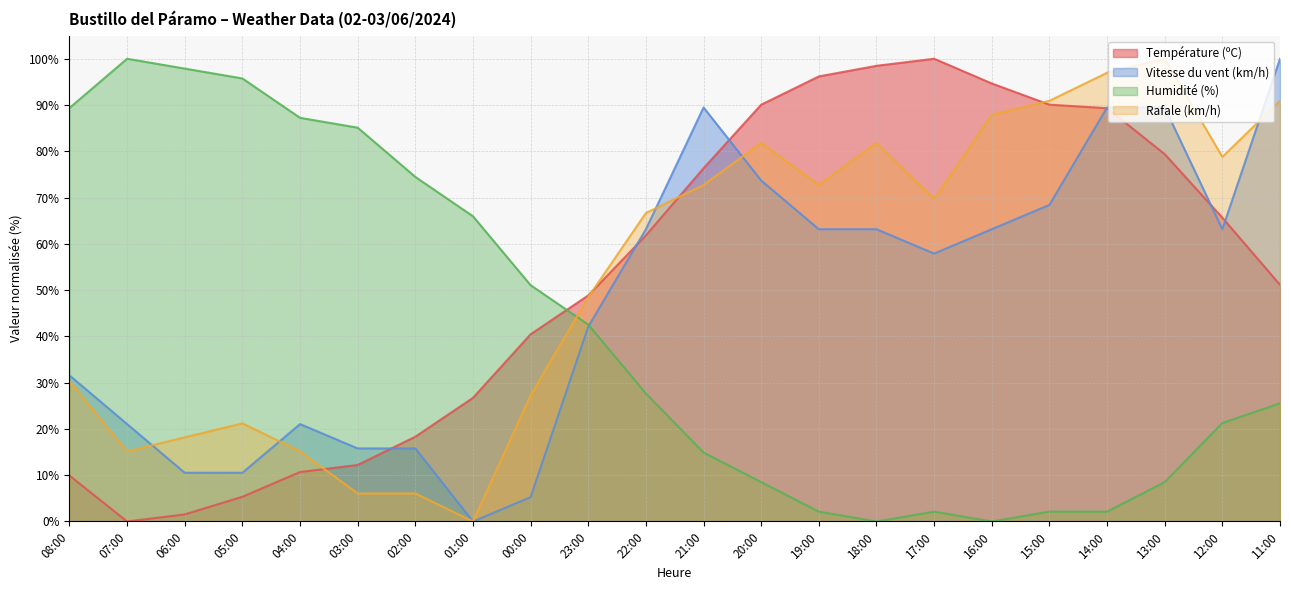

Reading right to left, what are all the values shown in this chart?

Température (ºC): 11:00=51.1	12:00=65.6	13:00=79.4	14:00=89.3	15:00=90.1	16:00=94.7	17:00=100.0	18:00=98.5	19:00=96.2	20:00=90.1	21:00=76.3	22:00=61.8	23:00=48.9	00:00=40.5	01:00=26.7	02:00=18.3	03:00=12.2	04:00=10.7	05:00=5.3	06:00=1.5	07:00=0.0	08:00=9.9
Vitesse du vent (km/h): 11:00=100.0	12:00=63.2	13:00=89.5	14:00=89.5	15:00=68.4	16:00=63.2	17:00=57.9	18:00=63.2	19:00=63.2	20:00=73.7	21:00=89.5	22:00=63.2	23:00=42.1	00:00=5.3	01:00=0.0	02:00=15.8	03:00=15.8	04:00=21.1	05:00=10.5	06:00=10.5	07:00=21.1	08:00=31.6
Humidité (%): 11:00=25.5	12:00=21.3	13:00=8.5	14:00=2.1	15:00=2.1	16:00=0.0	17:00=2.1	18:00=0.0	19:00=2.1	20:00=8.5	21:00=14.9	22:00=27.7	23:00=42.6	00:00=51.1	01:00=66.0	02:00=74.5	03:00=85.1	04:00=87.2	05:00=95.7	06:00=97.9	07:00=100.0	08:00=89.4
Rafale (km/h): 11:00=90.9	12:00=78.8	13:00=100.0	14:00=97.0	15:00=90.9	16:00=87.9	17:00=69.7	18:00=81.8	19:00=72.7	20:00=81.8	21:00=72.7	22:00=66.7	23:00=48.5	00:00=27.3	01:00=0.0	02:00=6.1	03:00=6.1	04:00=15.2	05:00=21.2	06:00=18.2	07:00=15.2	08:00=30.3